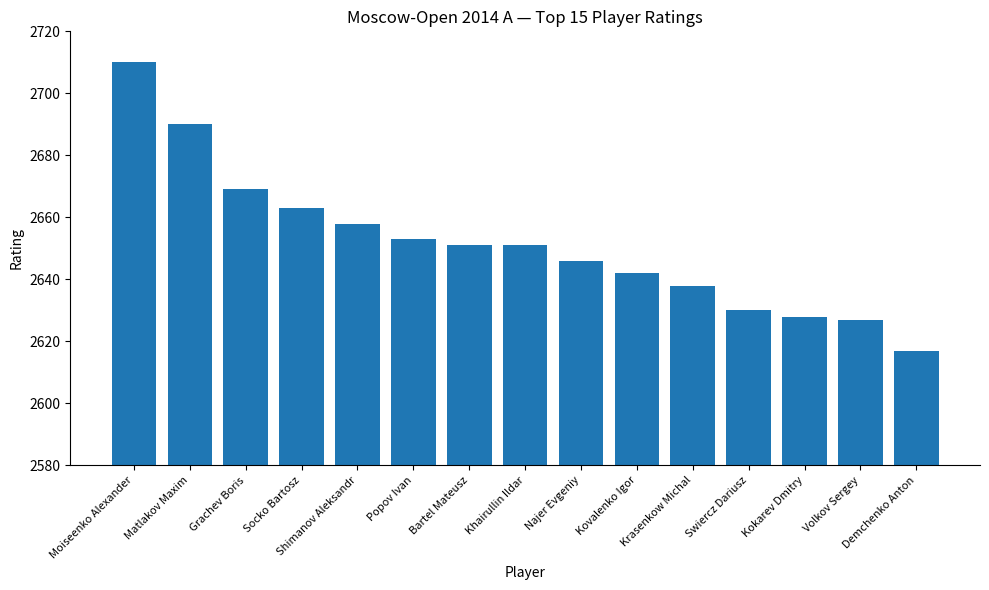

Approximately how many times larger is the value at Shimanov Aleksandr compared to Demchenko Anton?

1.0